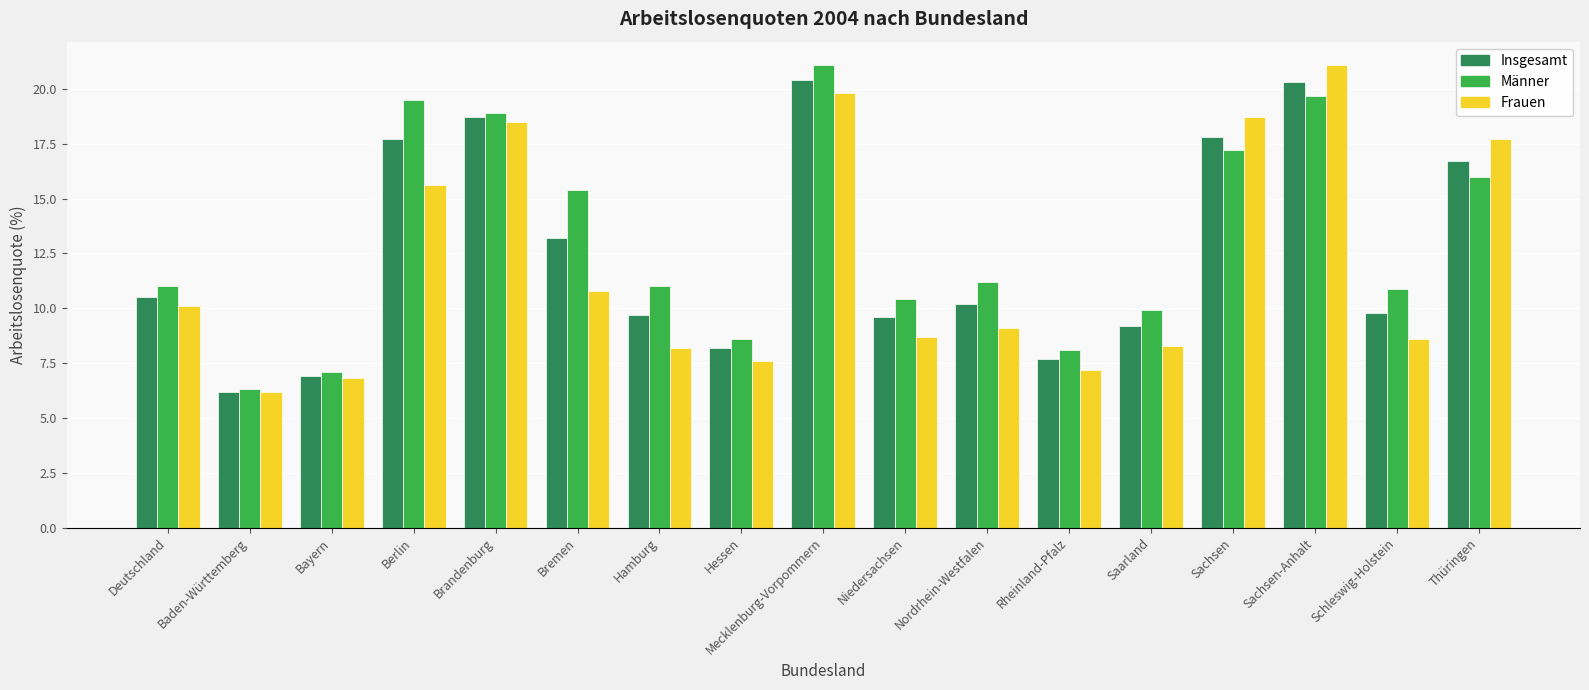

Is it true that Insgesamt equals 13.1 at Brandenburg?

False